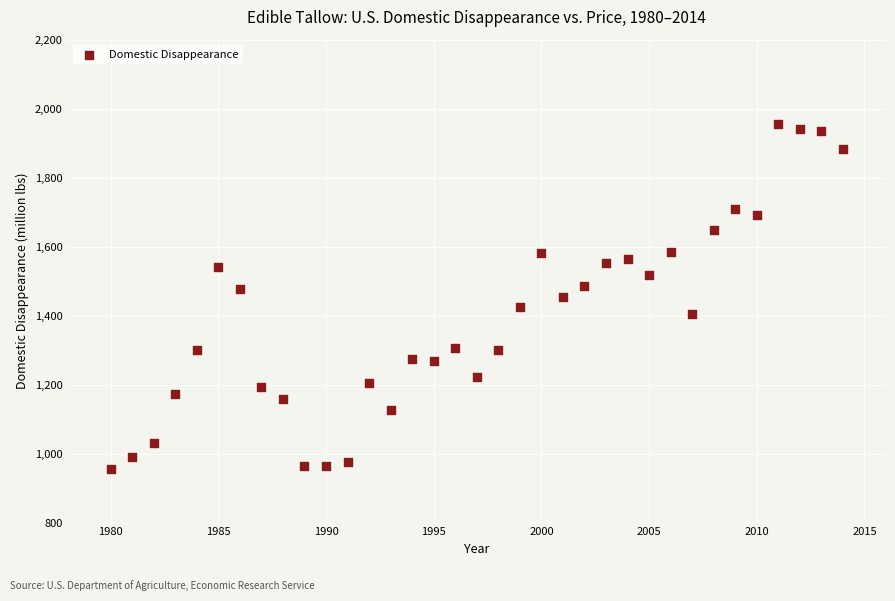

What is the range of Y values (max minus min)?

998.8